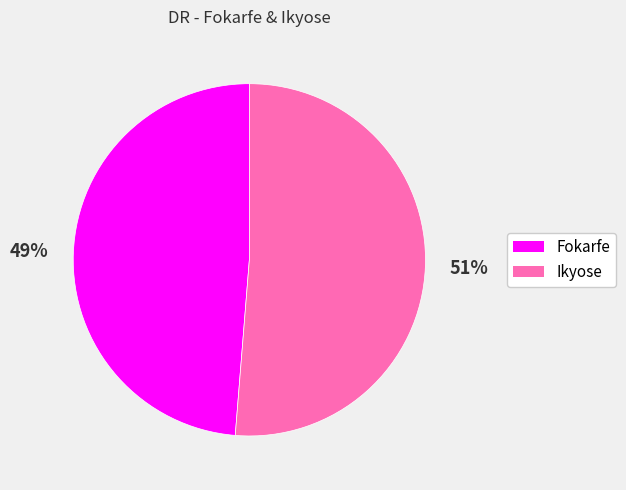

To the nearest percent, what portion does Ikyose represent?

51%